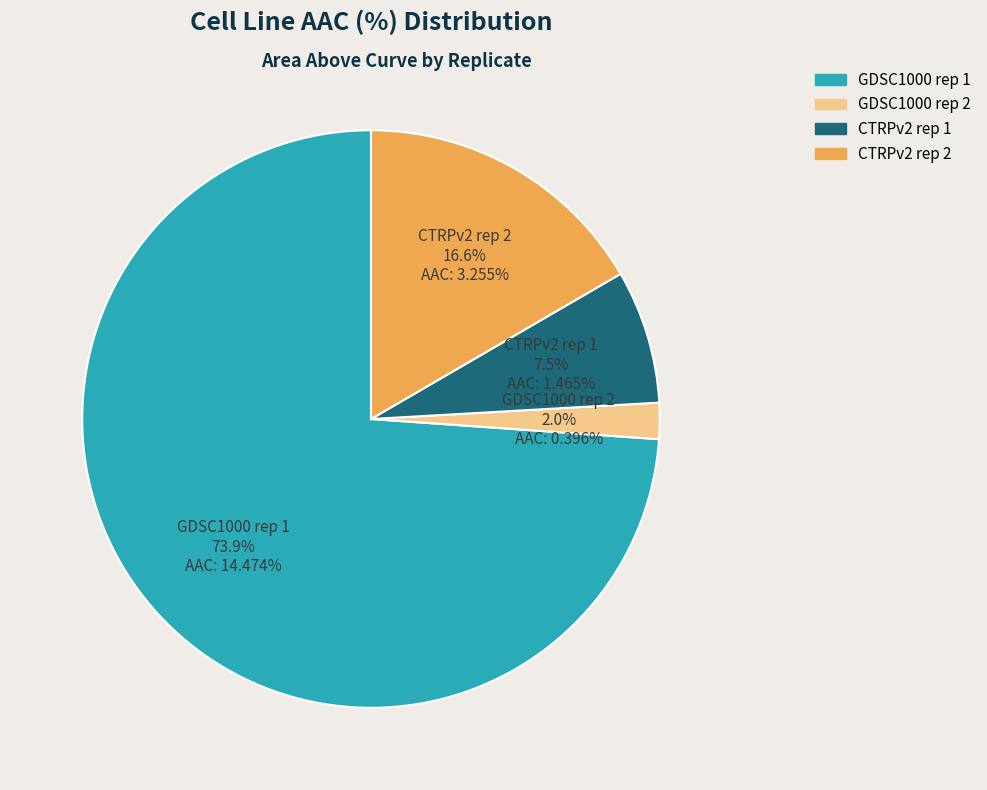

To the nearest percent, what is the average slice percentage?

25%